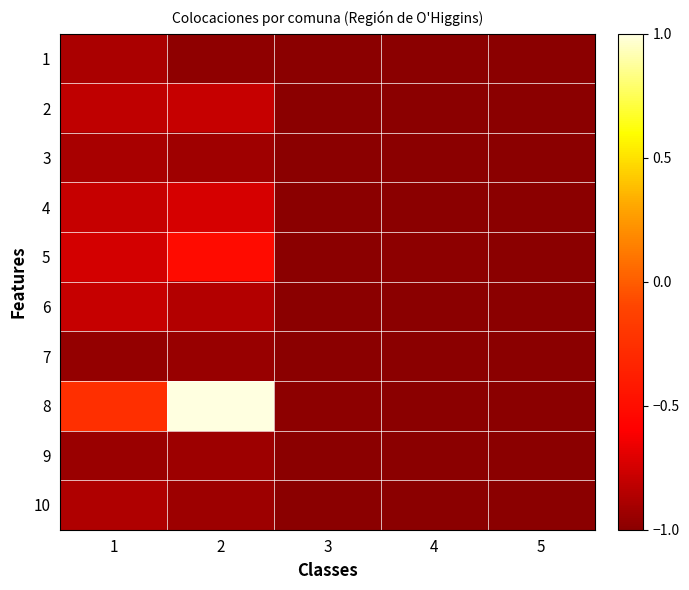

What is the spread (max minus min) of values at 2?

2.0